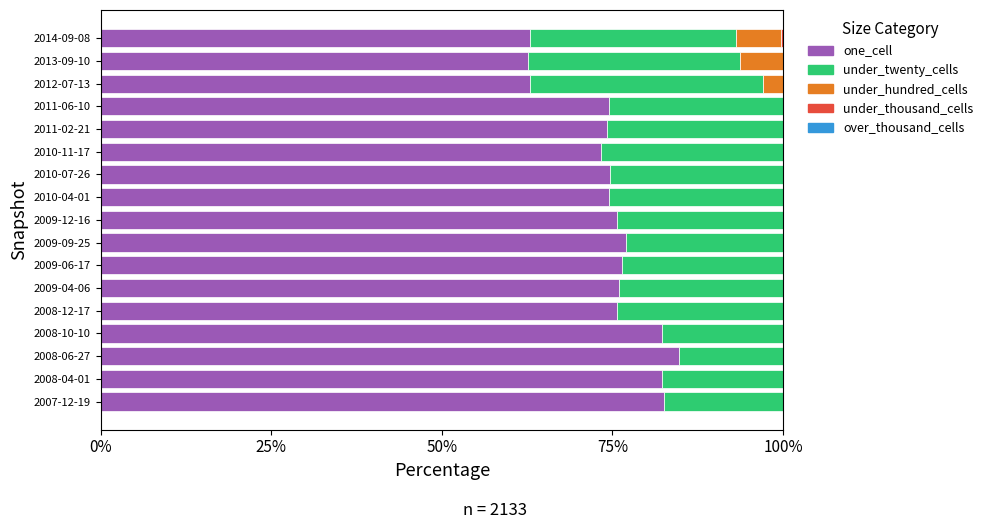

True or false: one_cell has a value of 75.6 at 2009-12-16.

True